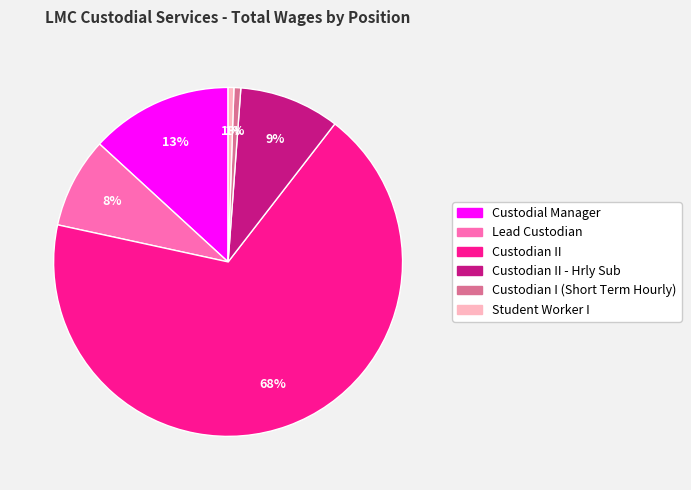

What percentage is the Lead Custodian slice, to the nearest percent?

8%